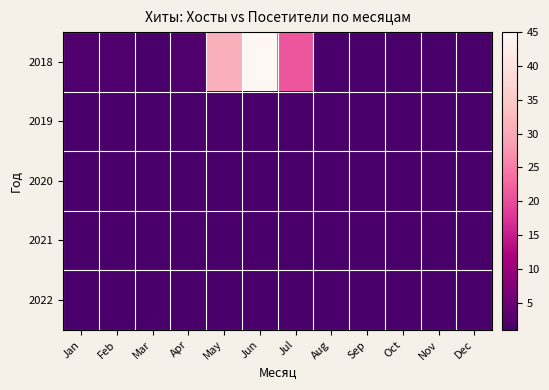

Between Jul and Aug, which is larger?

Jul